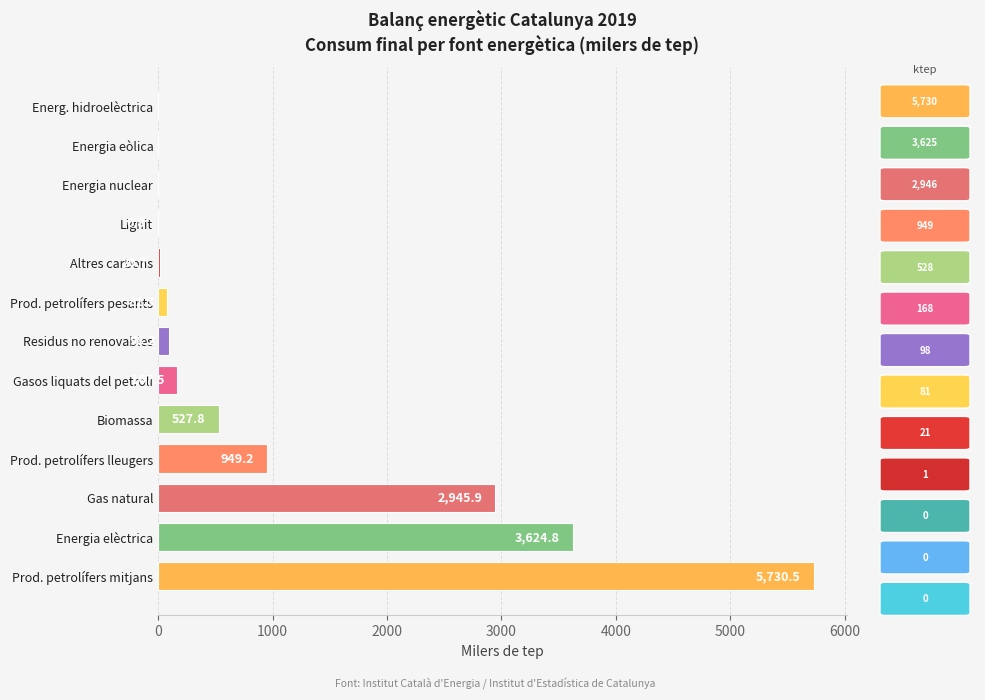

Is it true that the value at Prod. petrolífers mitjans is 3343.6?

False